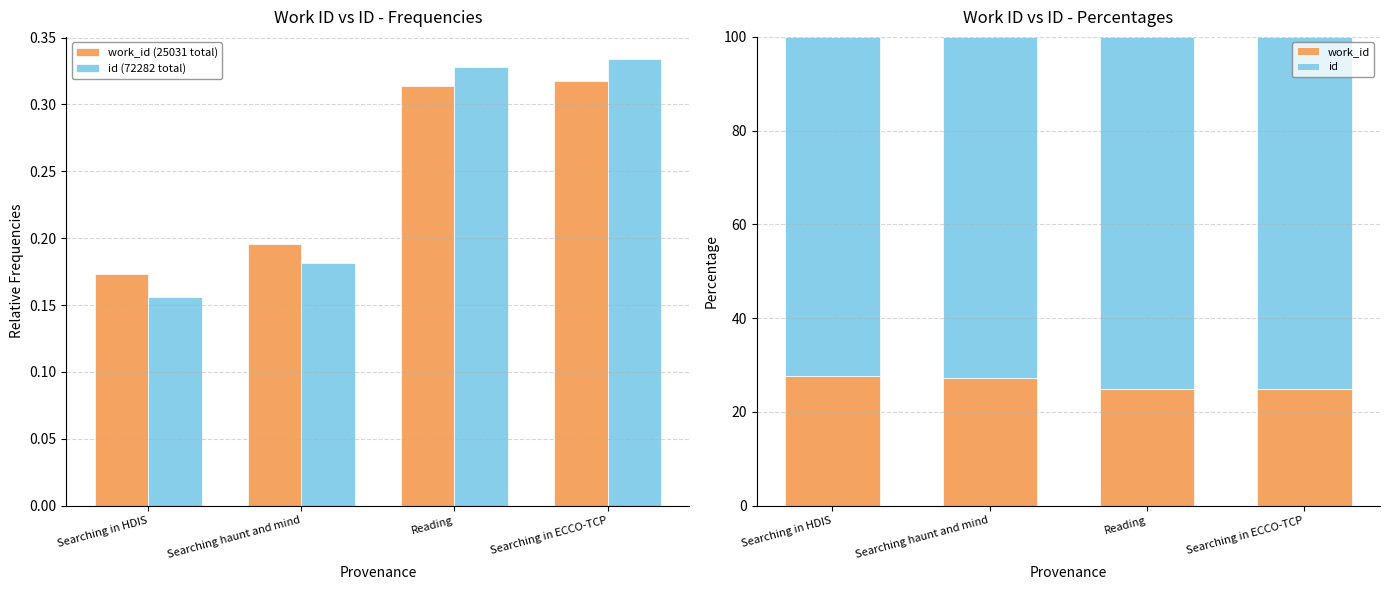

At which label is work_id closest to 26?

Reading